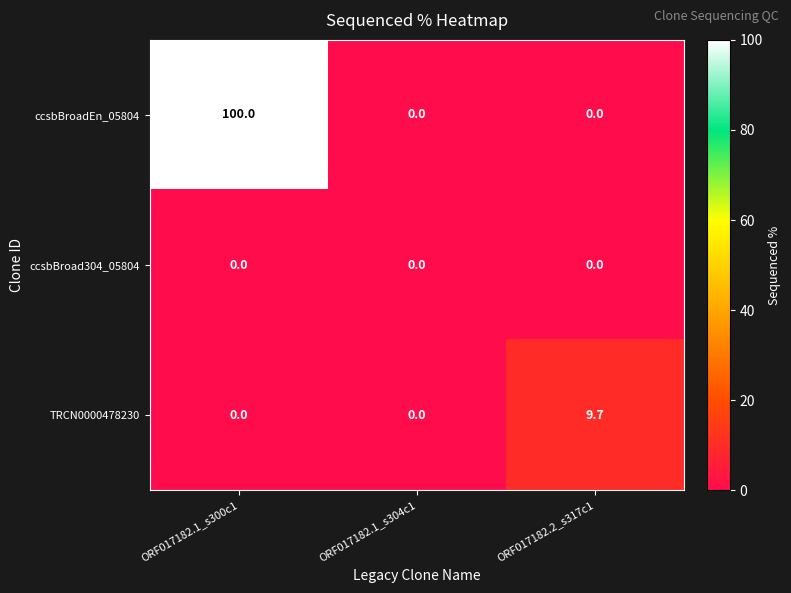

What is the greatest value displayed?

100.0